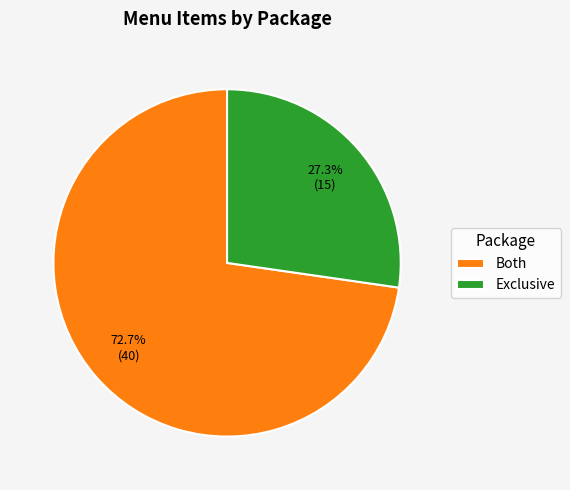

What is the ratio of the value at Exclusive to the value at Both?

0.4